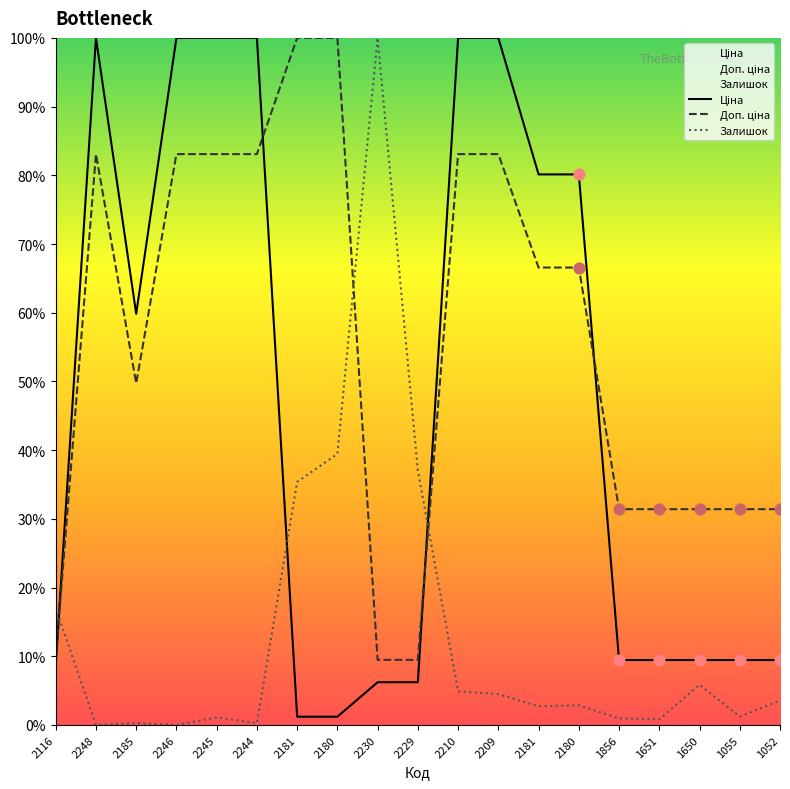

Is the value of Залишок at 2116 greater than the value of Ціна at 2245?

No